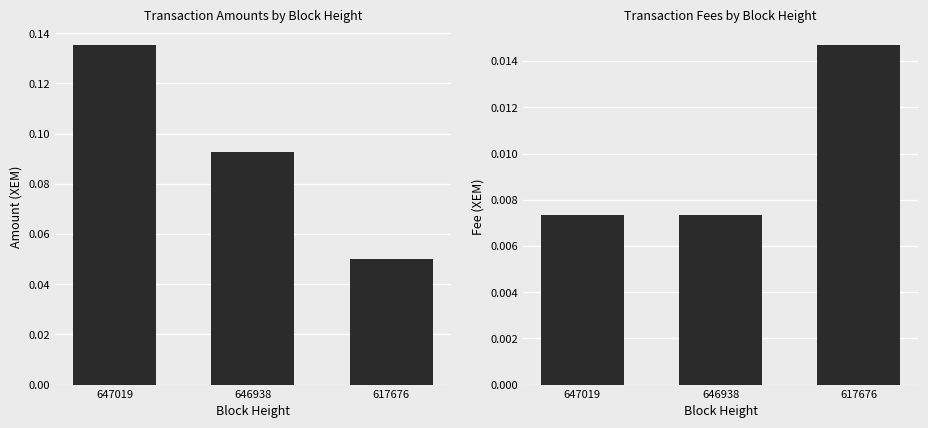

Rank the categories by Amount value from lowest to highest.

617676, 646938, 647019